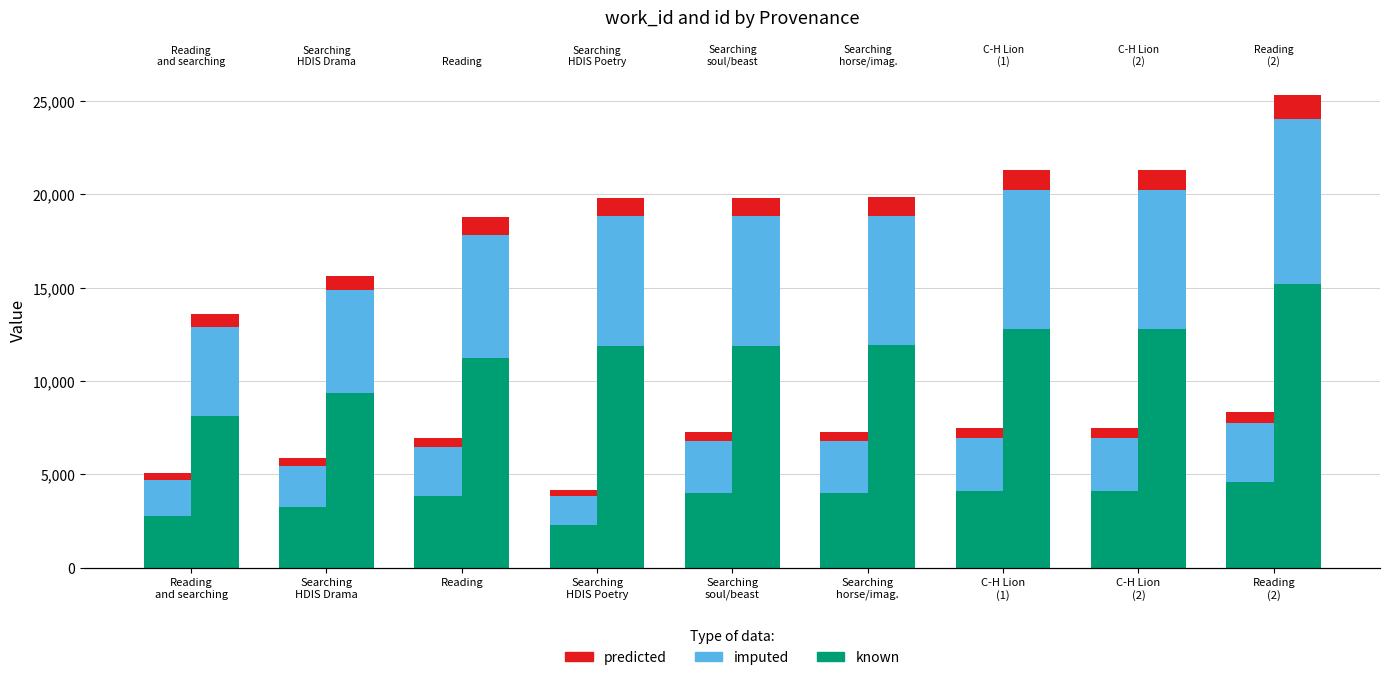

What are all the series names shown in the legend?

known, imputed, predicted